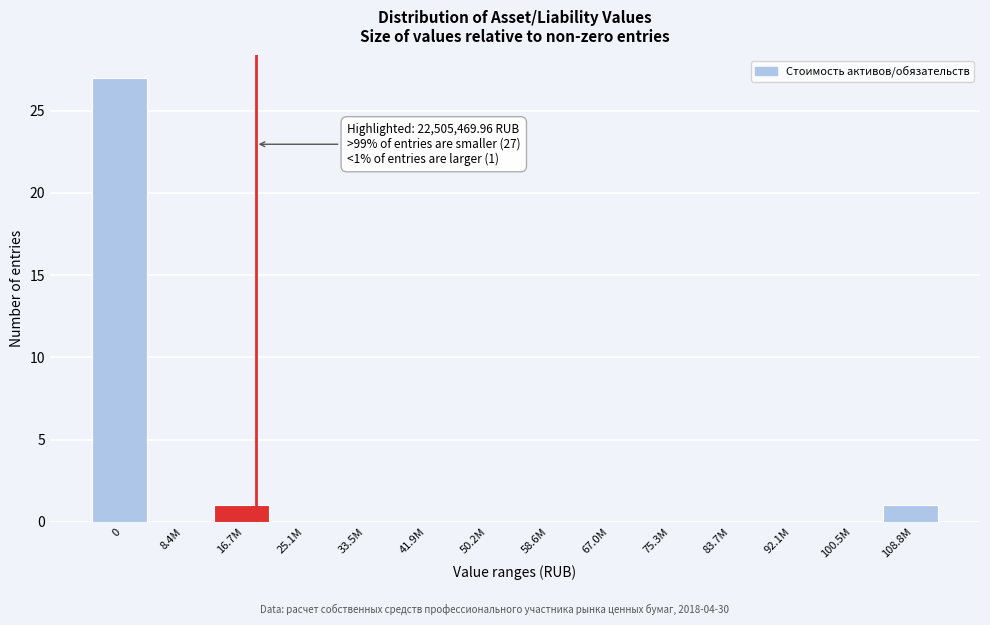

Reading left to right, extract all data points from this chart.

0=27	8.4M=0	16.7M=1	25.1M=0	33.5M=0	41.9M=0	50.2M=0	58.6M=0	67.0M=0	75.3M=0	83.7M=0	92.1M=0	100.5M=0	108.8M=1